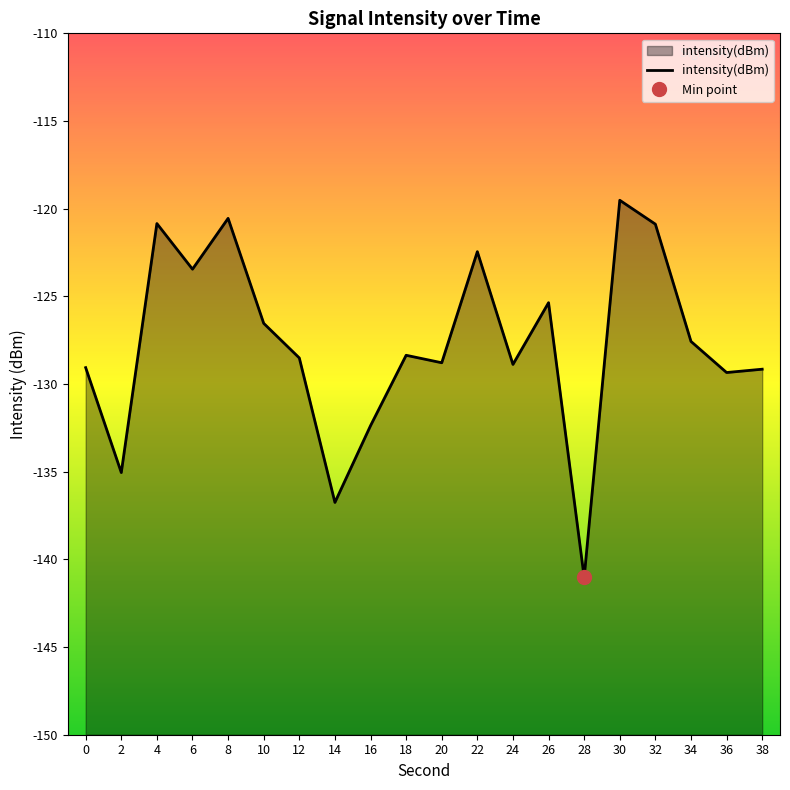

At which label does the data first exceed -128?

4